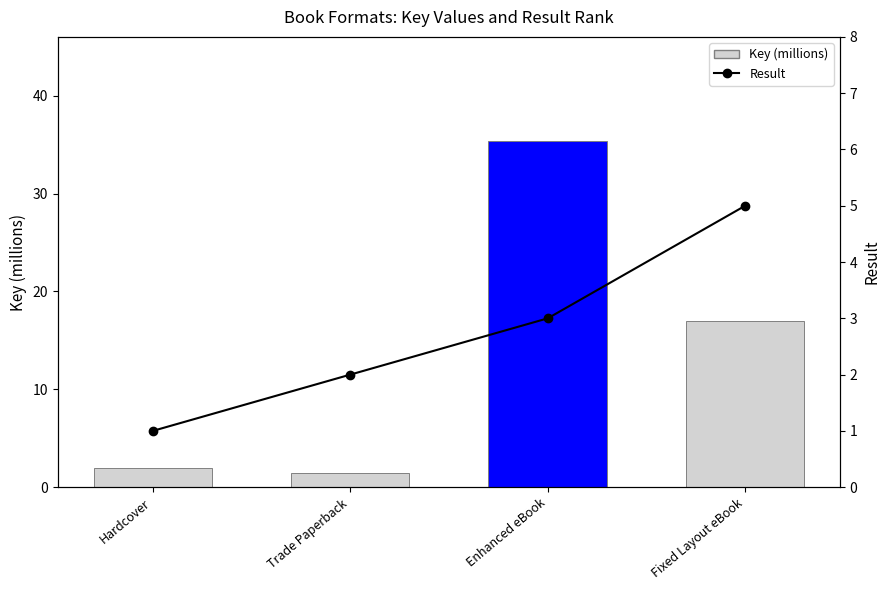

What is the difference between the maximum and minimum values?

4